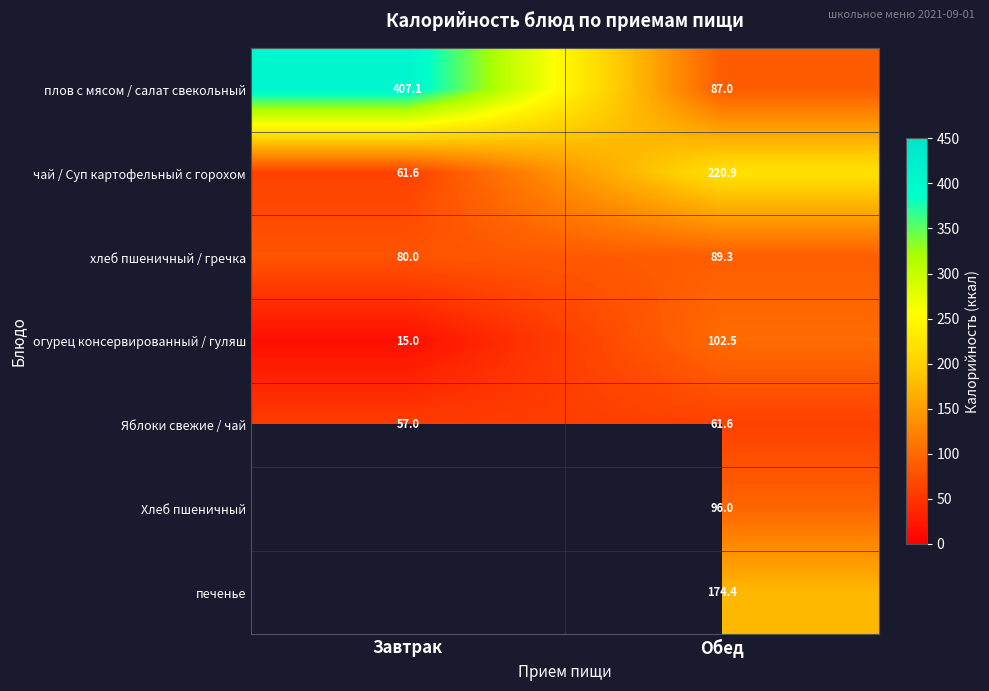

Rank the categories by плов с мясом / салат свекольный value from highest to lowest.

Завтрак, Обед